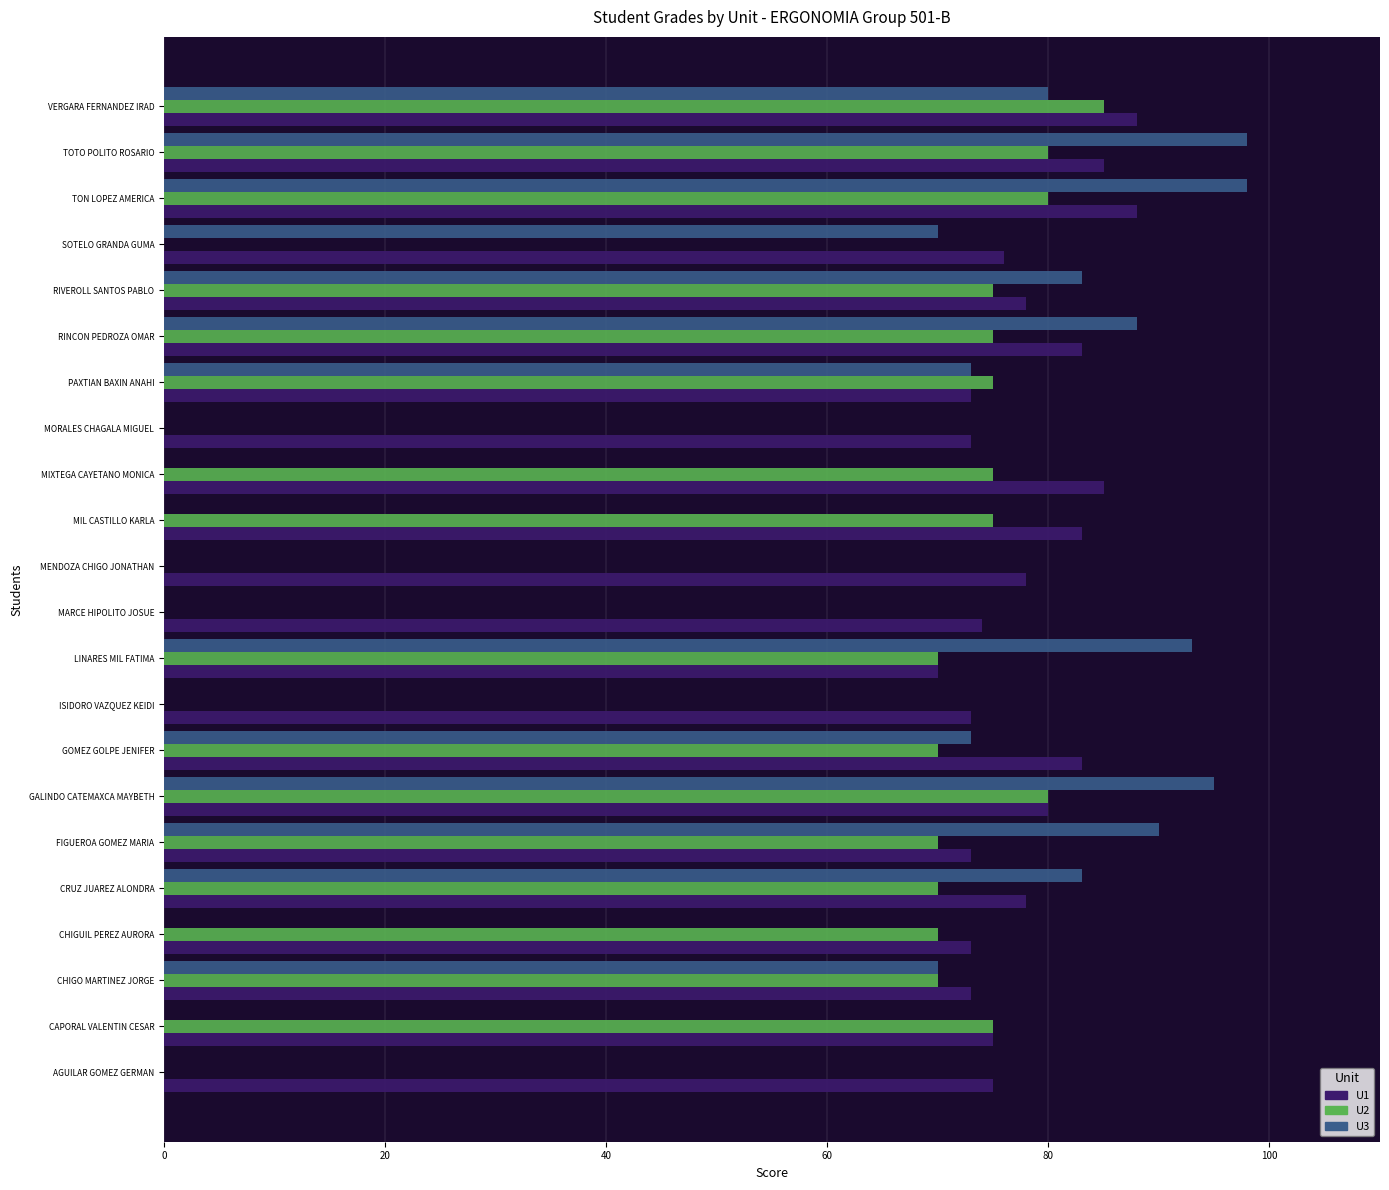

True or false: U1 has a value of 121 at VERGARA FERNANDEZ IRAD.

False